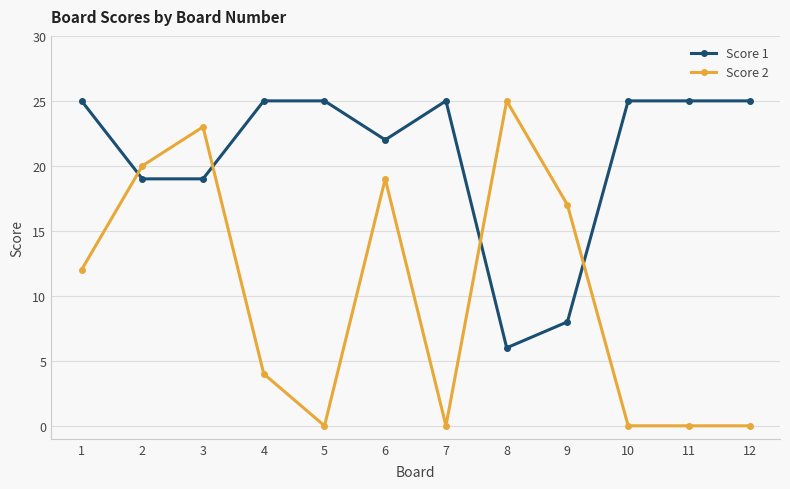

What is the value of the Score 2 point at the 2nd from the left?

20